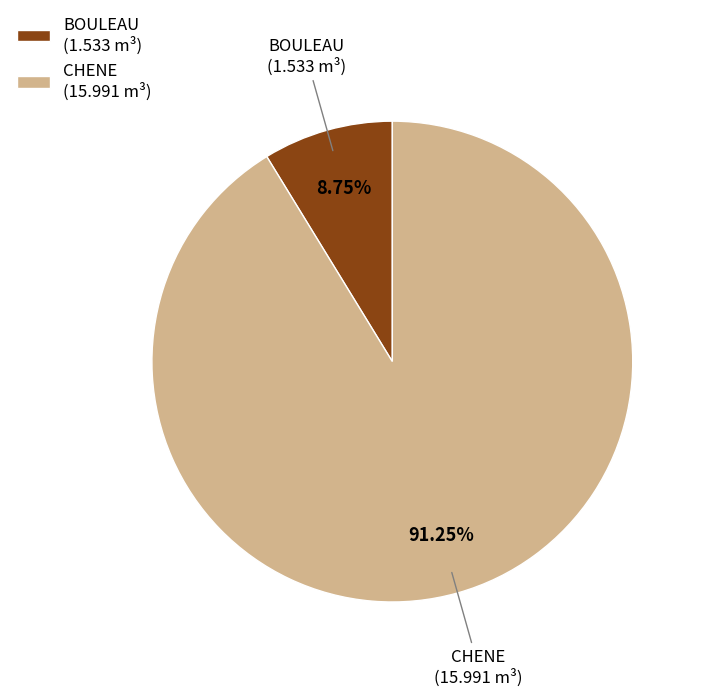

What is the ratio of the value at CHENE to the value at BOULEAU?

10.4